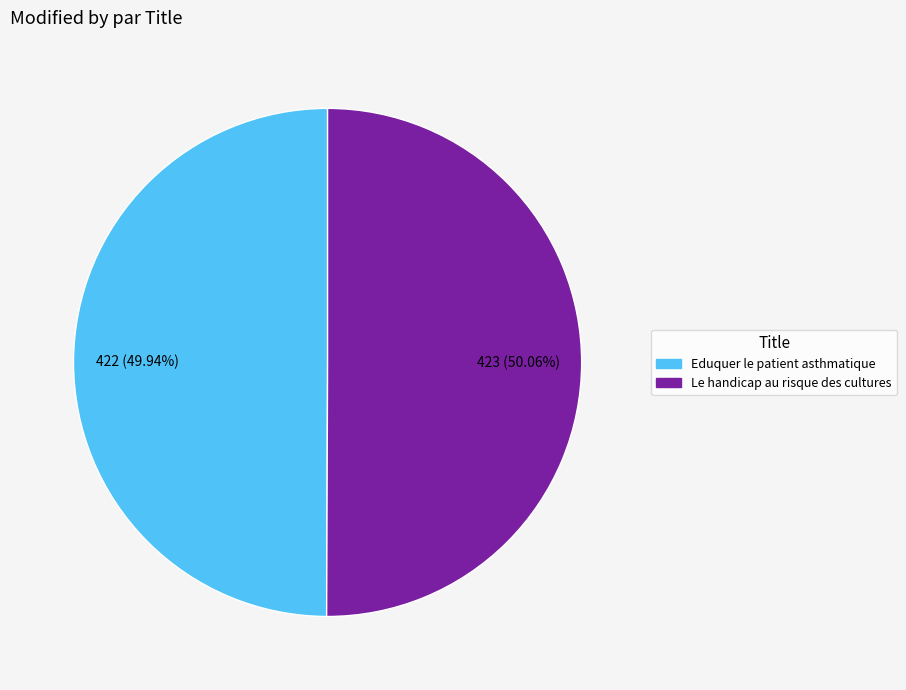

What percentage is the Eduquer le patient asthmatique slice, to the nearest percent?

50%